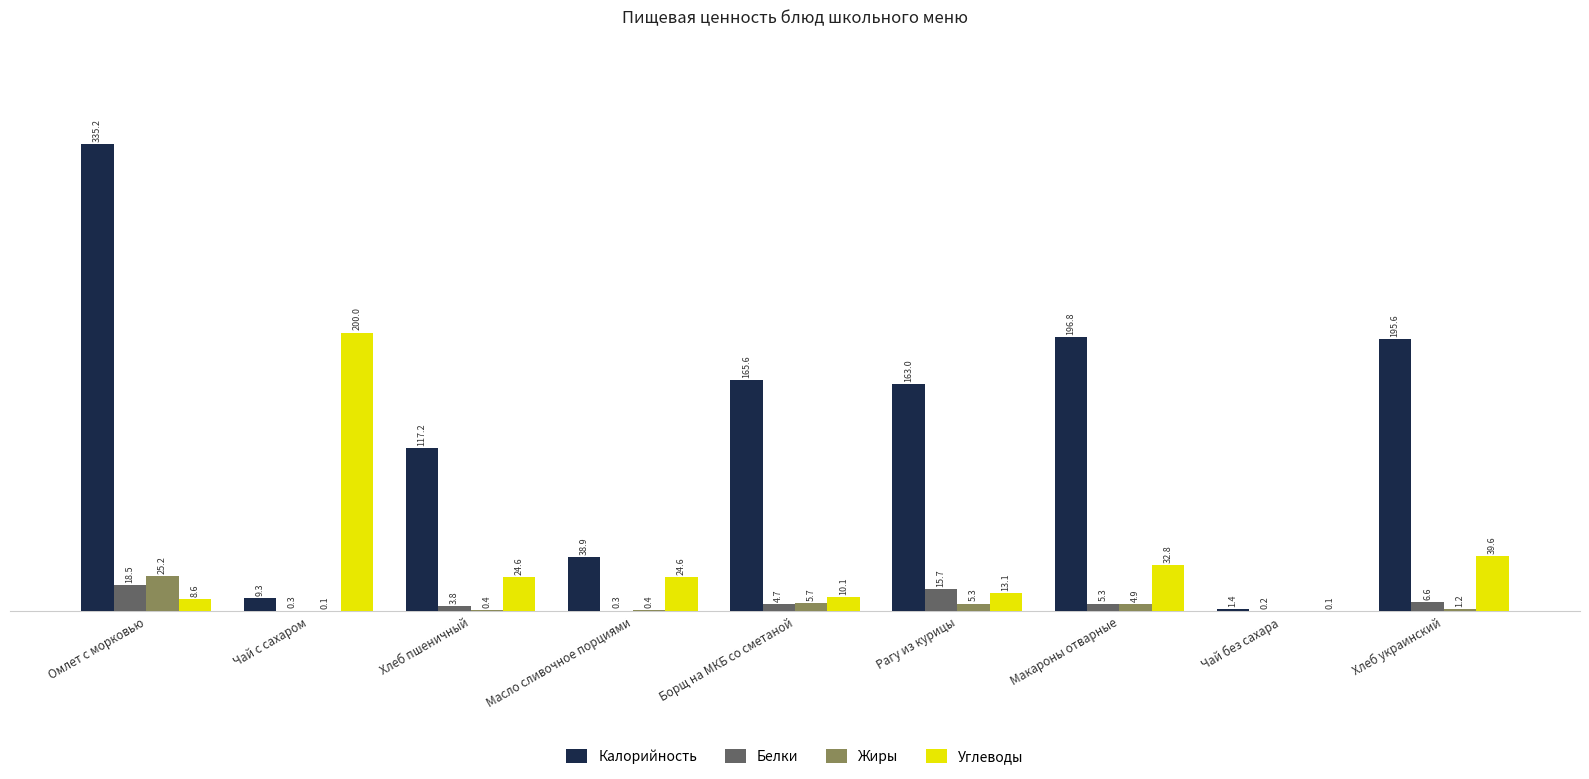

Which label corresponds to the largest value in the chart?

Омлет с морковью